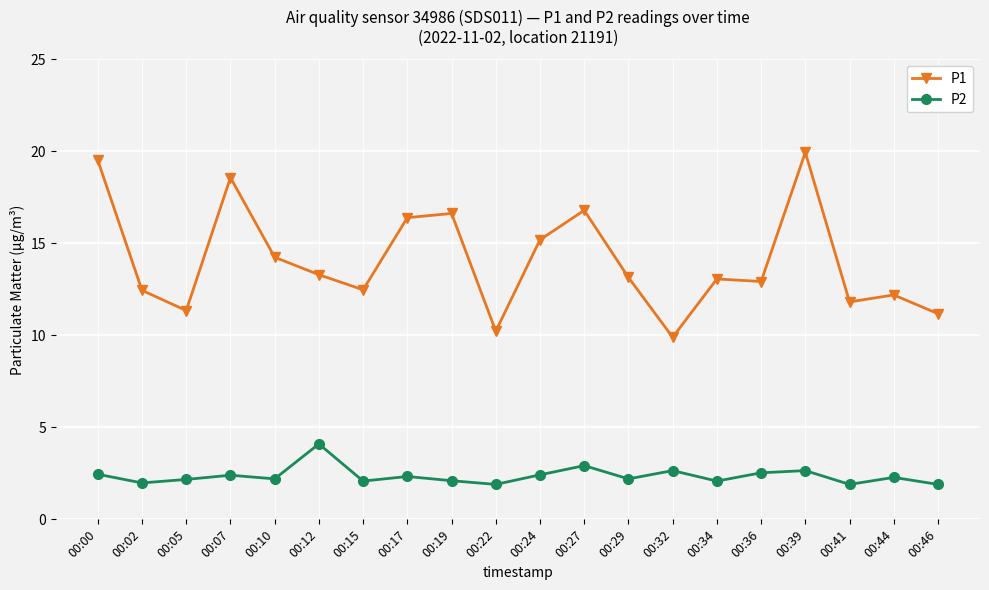

What is the sum of all P2 values?

47.2